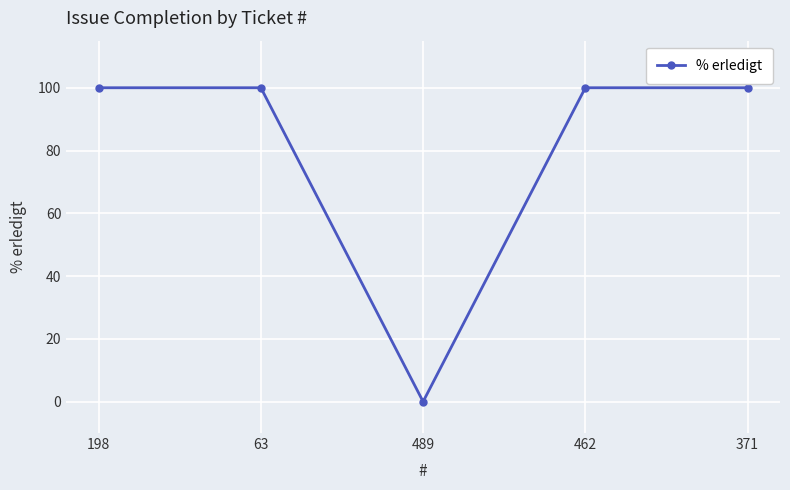

How many lines are shown in the chart?

1